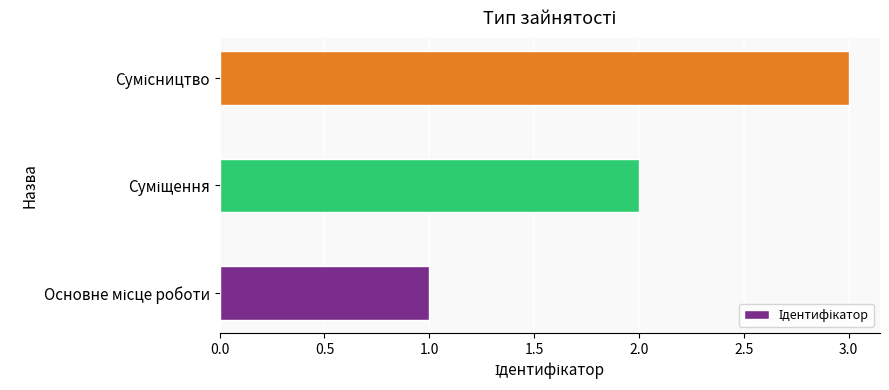

Are the bars grouped side by side (vs. stacked)?

No